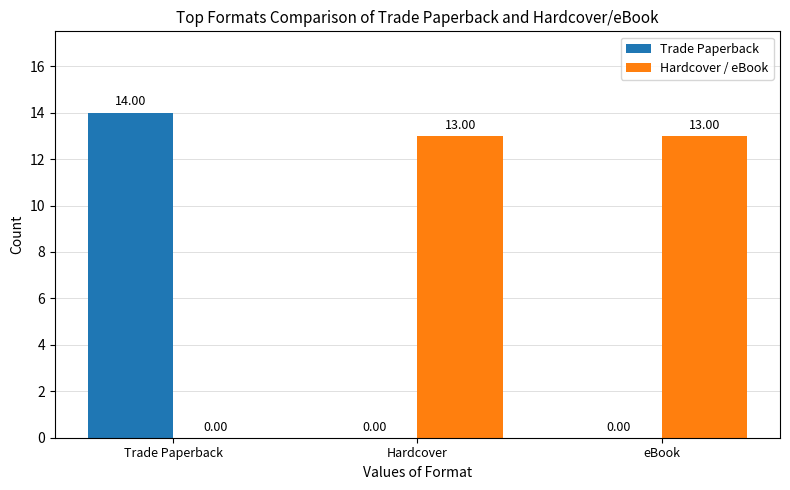

How many values in Trade Paperback are above zero?

1